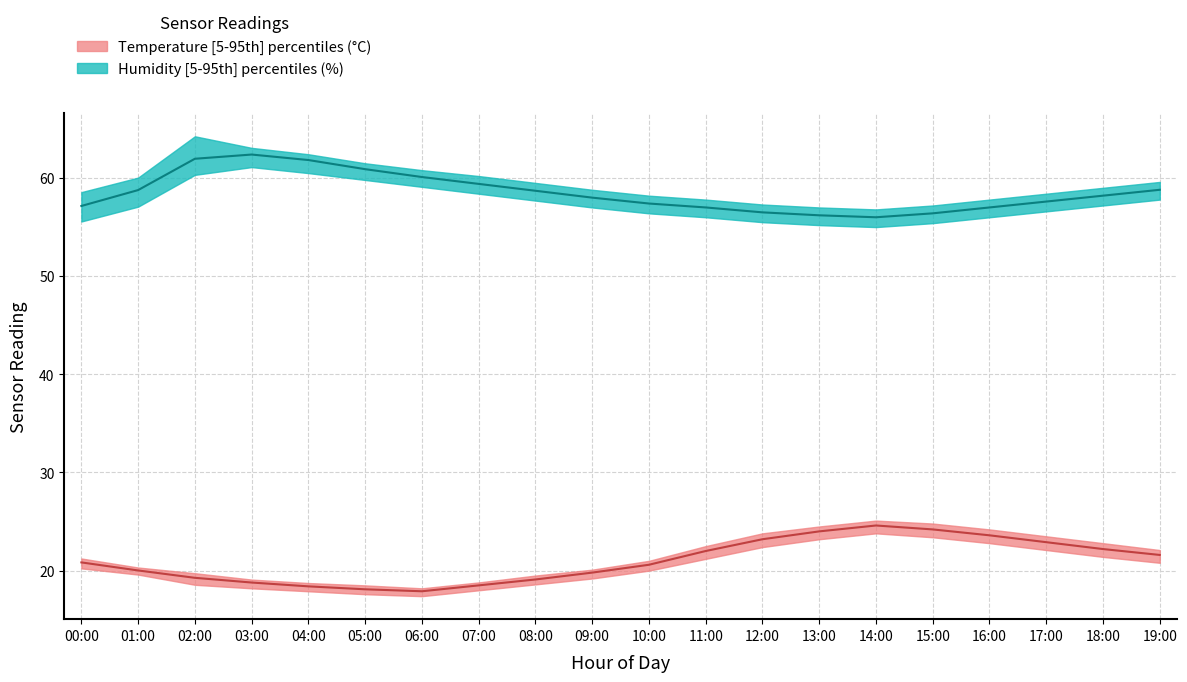

At 13:00, list the series in order from largest to smallest.

humidity_upper, humidity_median, humidity_lower, temperature_upper, temperature_median, temperature_lower